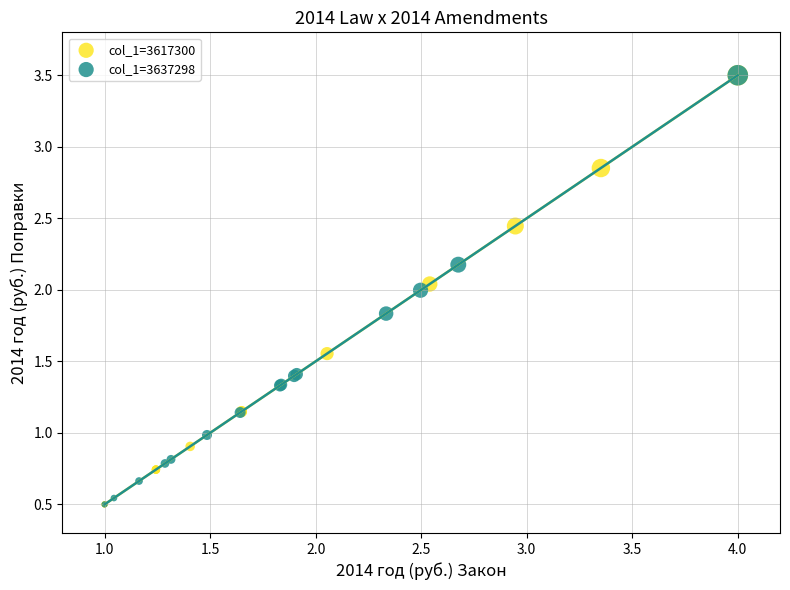

What are all the series names shown in the legend?

col_1=3617300, col_1=3637298